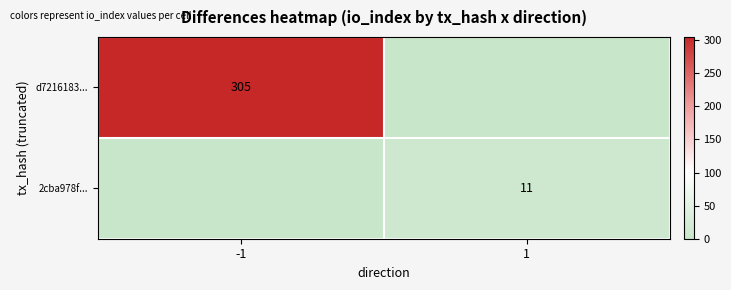

True or false: 2cba978f... has a value of 11 at 1.

True